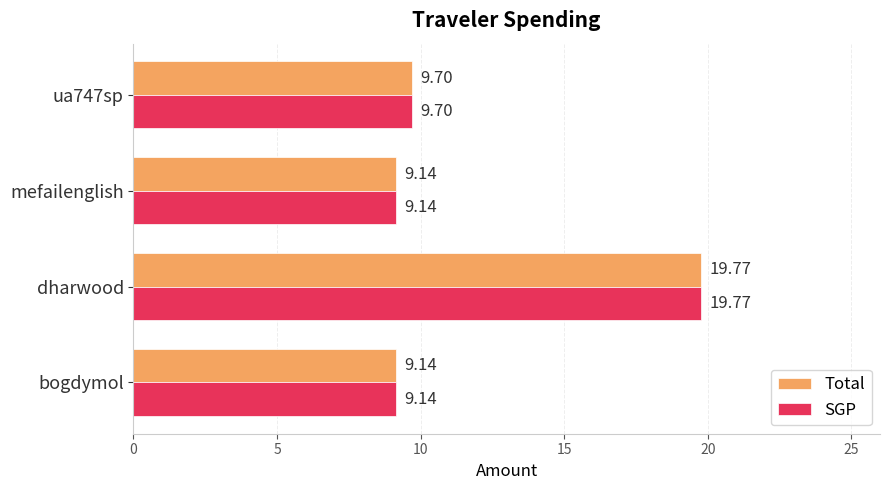

At which category is the sum across all series the highest?

dharwood